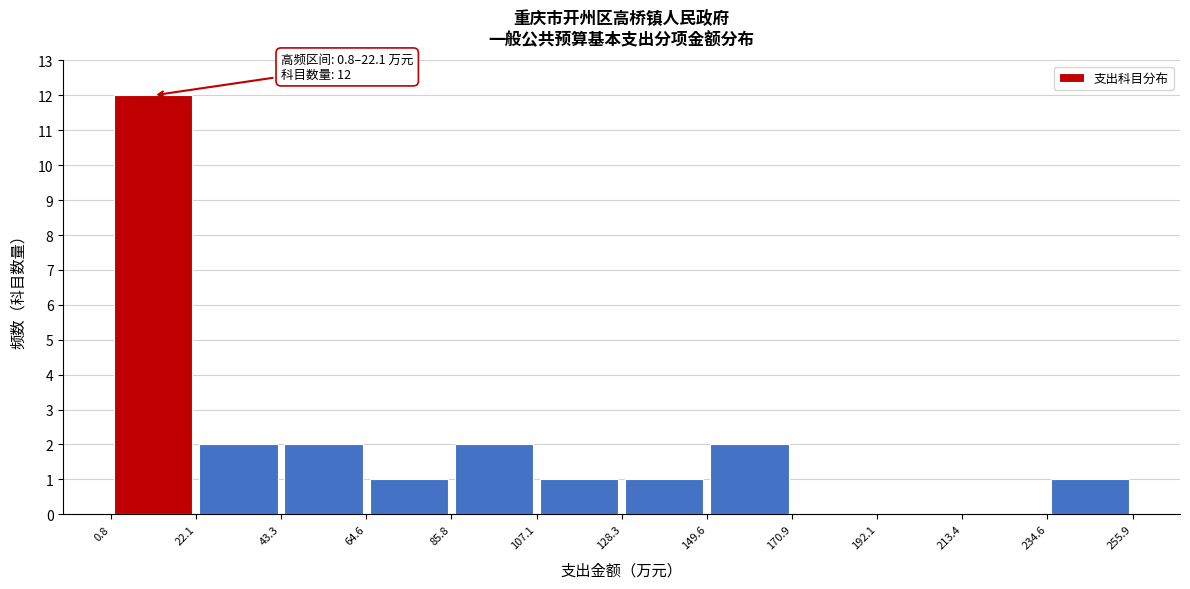

Which range on the x-axis has the tallest bar?

0.8 to 22.1